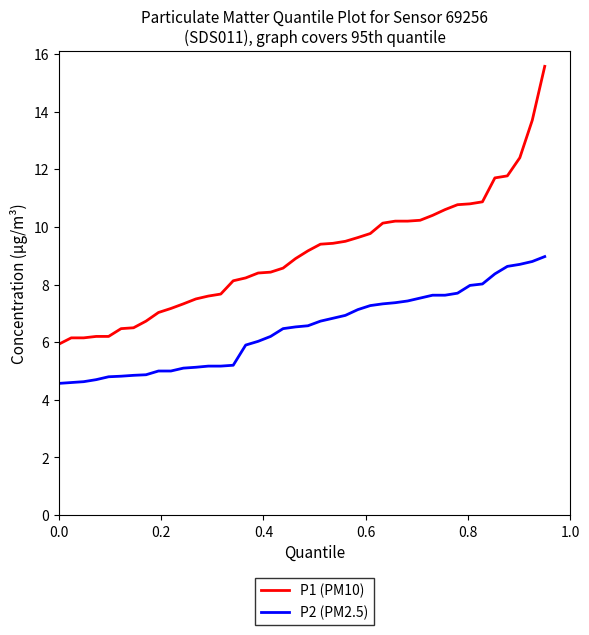

List the series in order of their overall mean, highest first.

P1 (PM10), P2 (PM2.5)